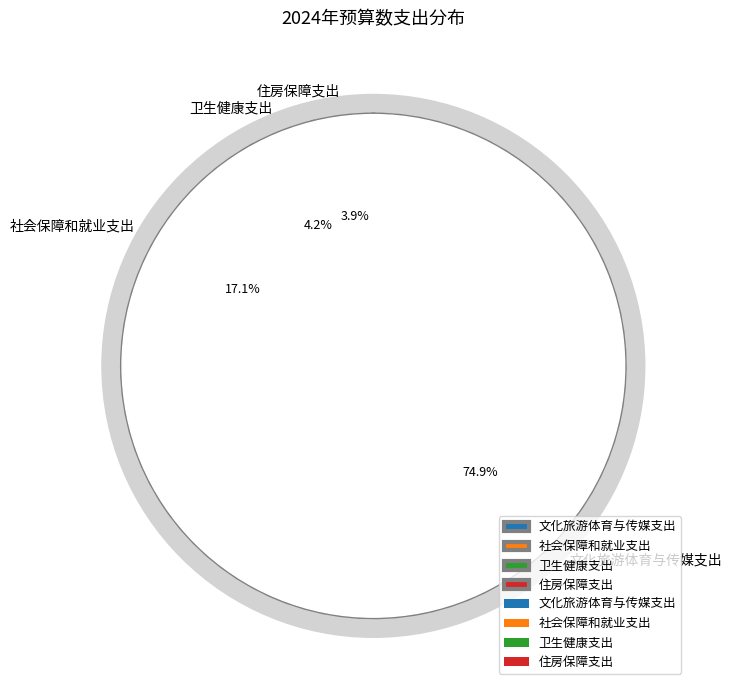

How many segments does this pie chart have?

4